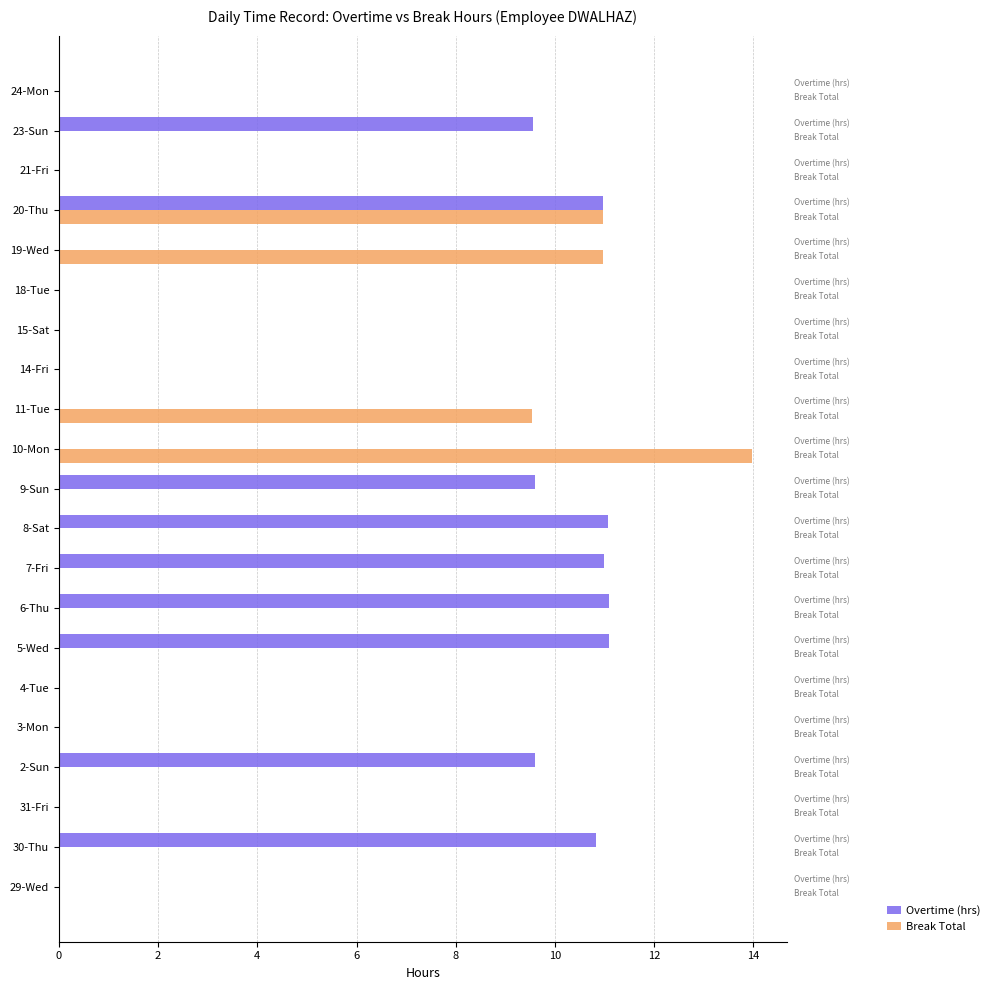

How many distinct data groups are displayed?

2